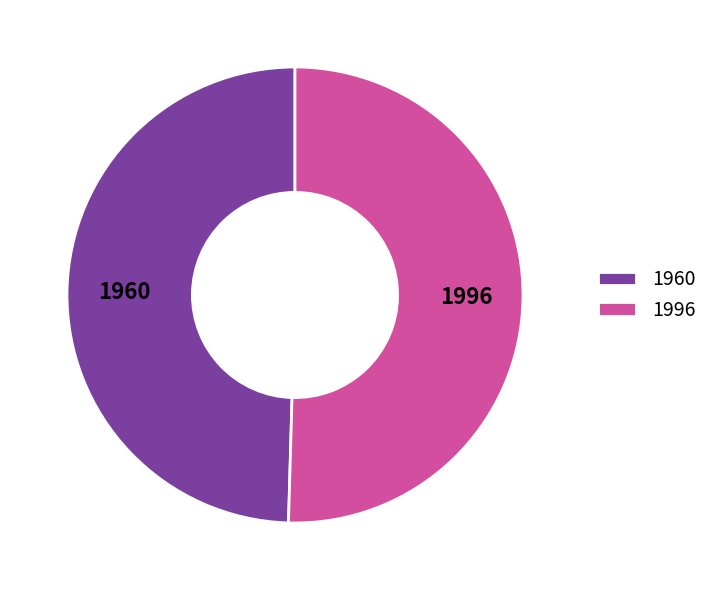

The 1996 slice represents 45% of the pie. True or false?

False